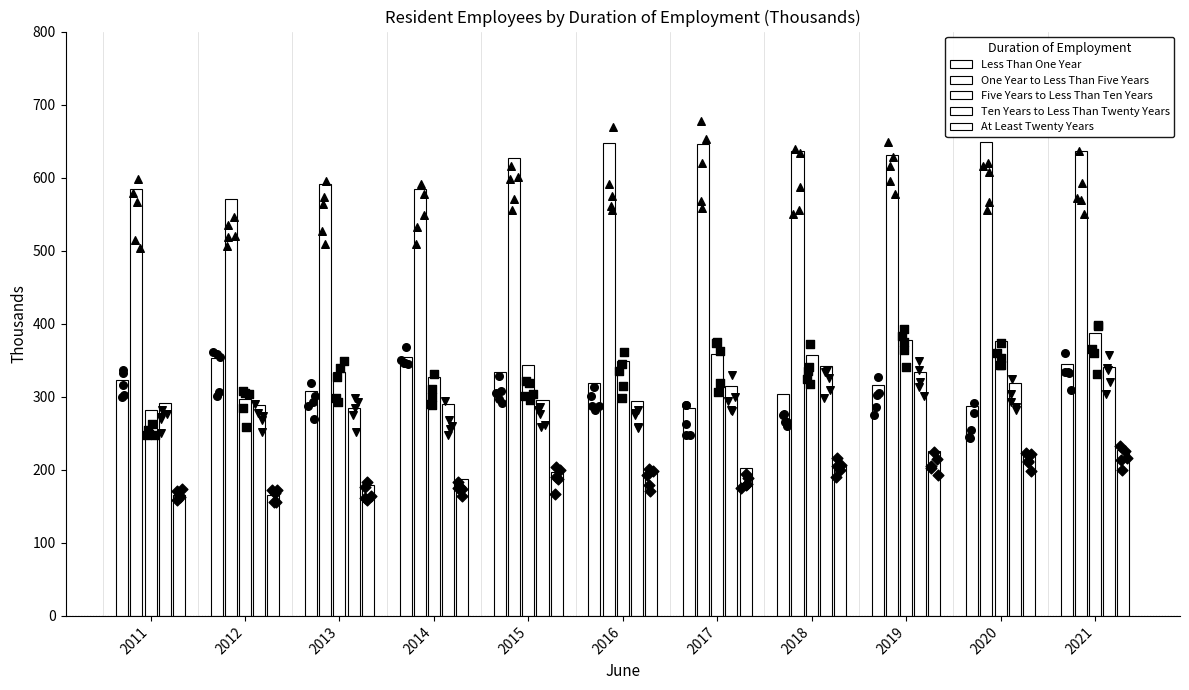

What is the total value across all series at 2012?

1675.4